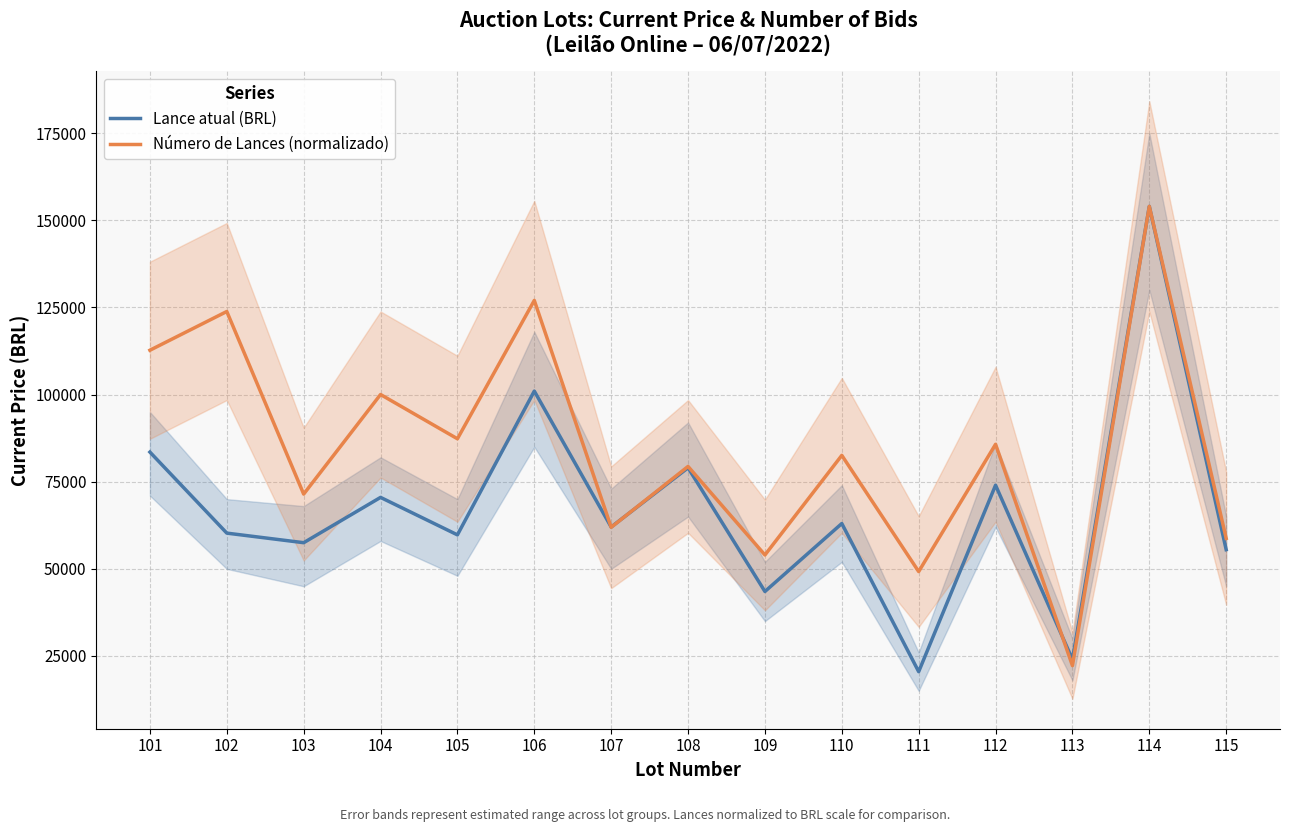

In Lance atual (BRL), how many points are higher than both neighbors (excluding endpoints)?

6